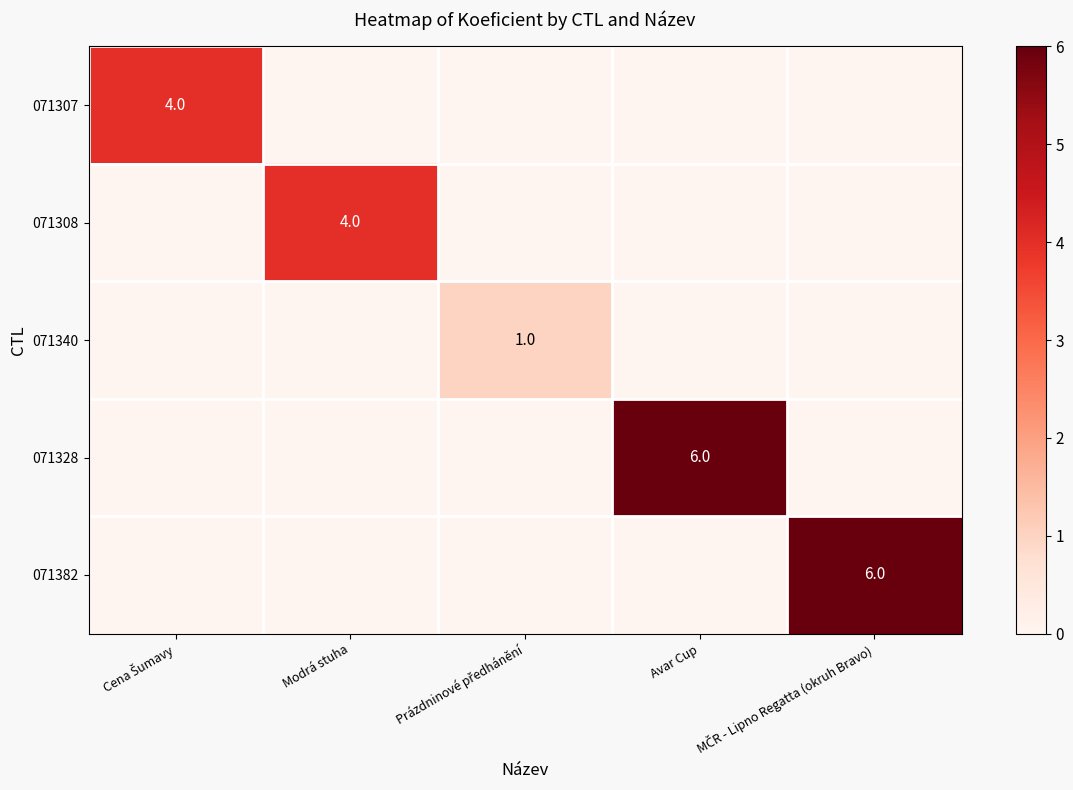

Is it true that 071308 equals 6 at Modrá stuha?

False